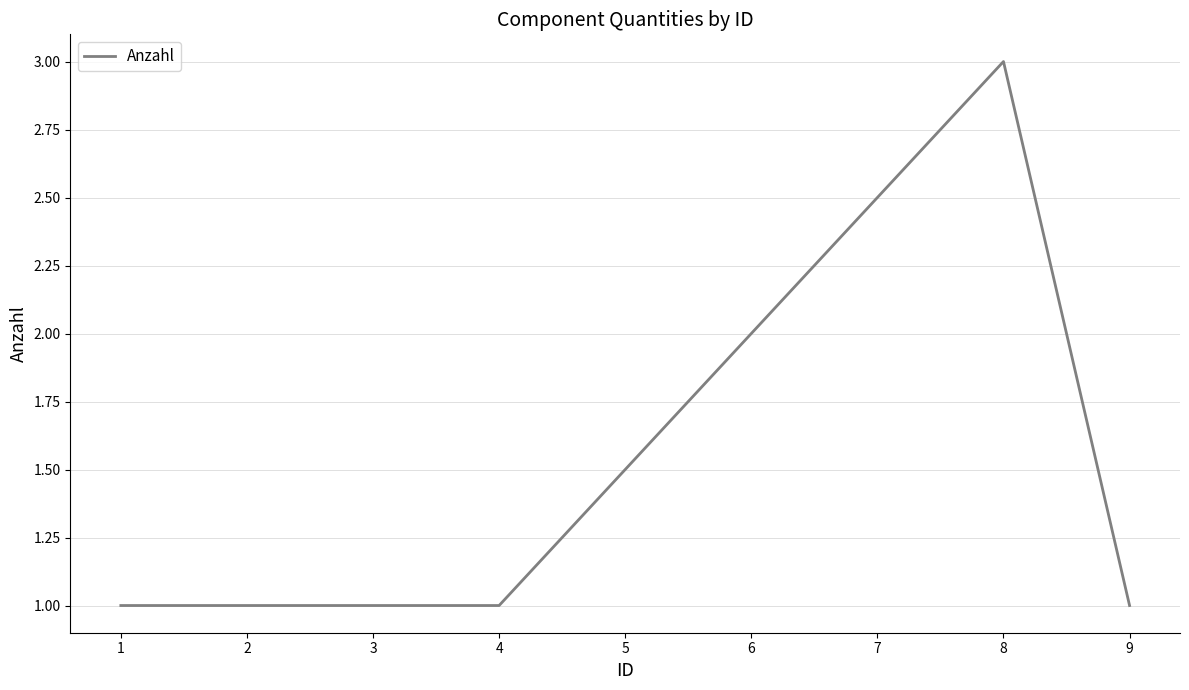

What is the difference between the maximum and minimum values?

2